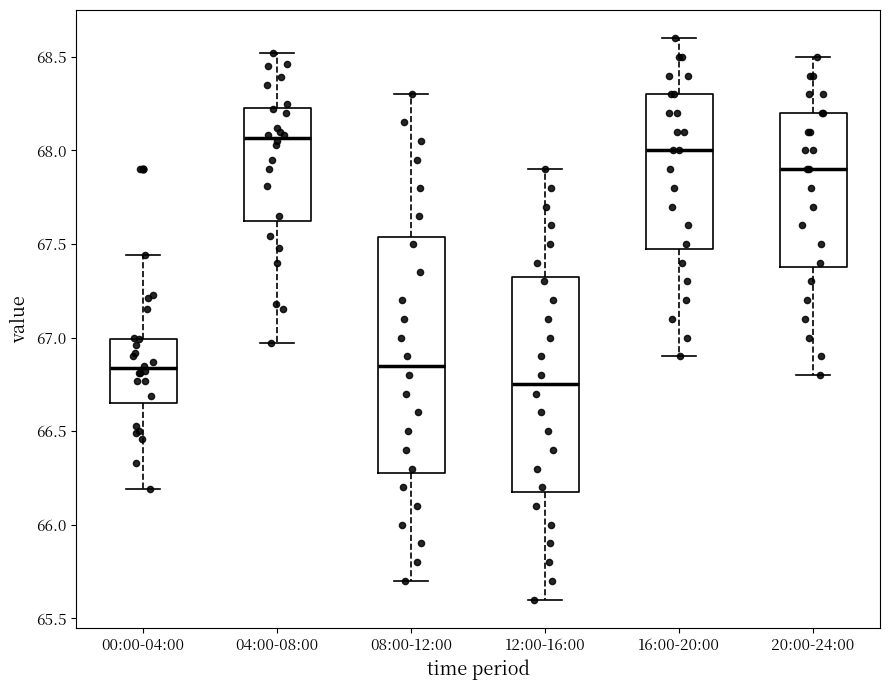

Where does the median line of the box for 04:00-08:00 sit on the y-axis? The values are not printed on the chart, so give them approximately, as read against the axis.

68.05